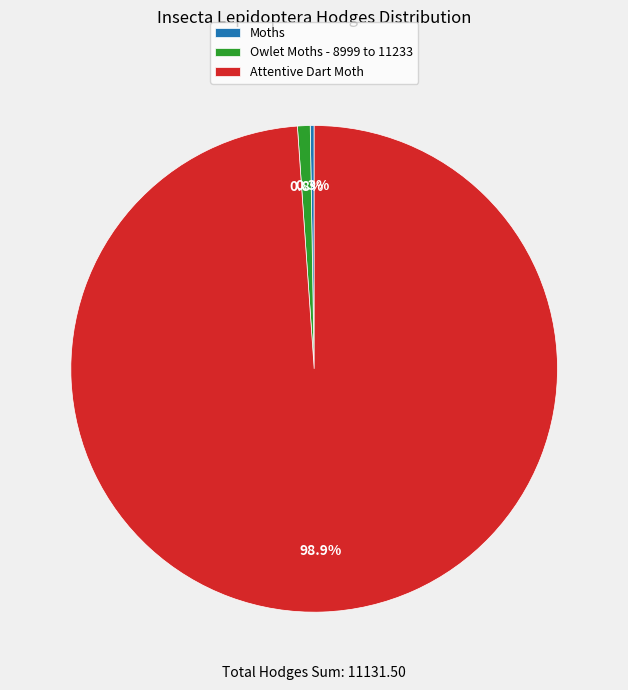

Does Attentive Dart Moth account for over 50% of the chart?

Yes